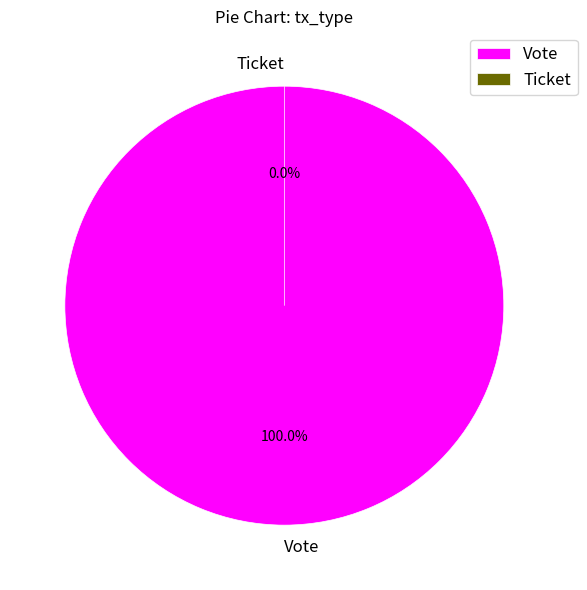

How many segments does this pie chart have?

2